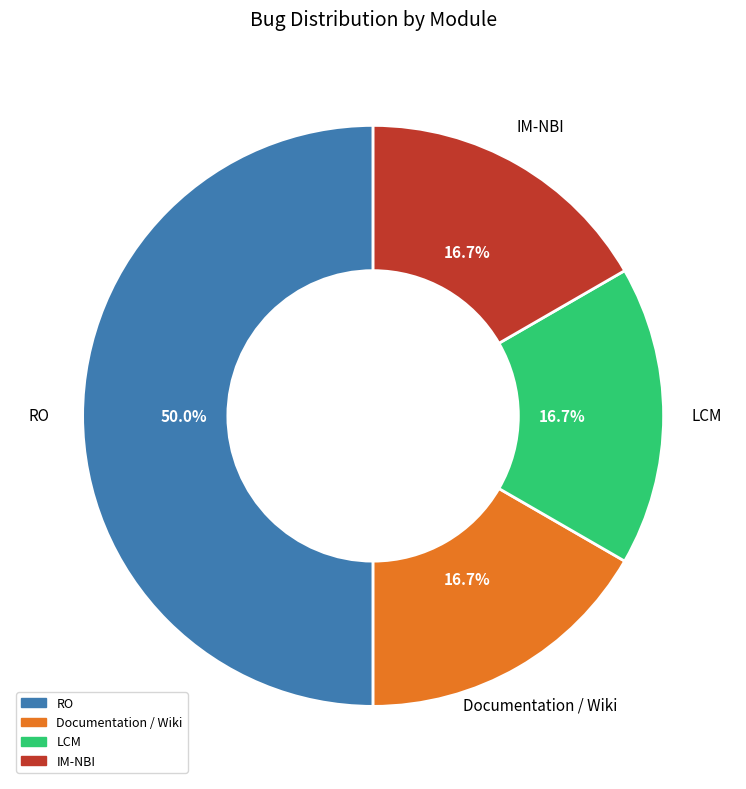

Approximately how many times larger is the value at LCM compared to IM-NBI?

1.0